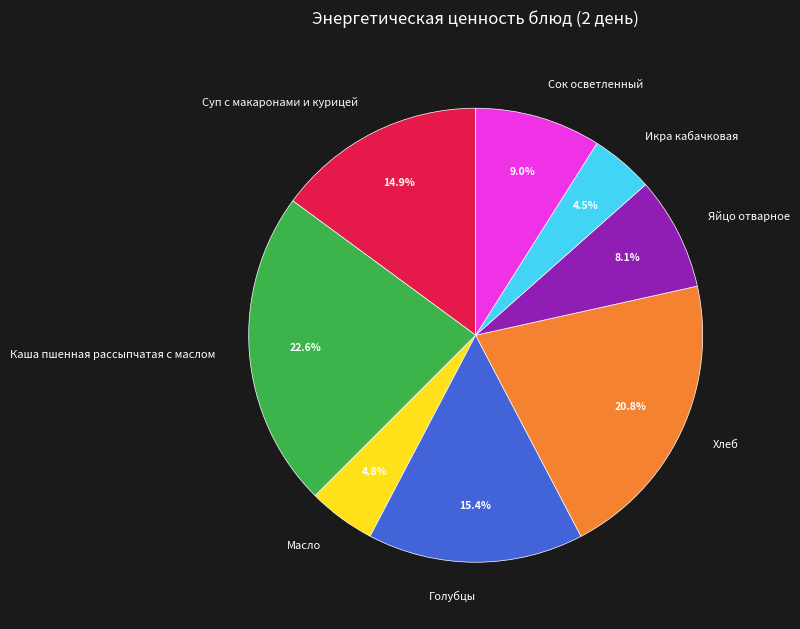

What percentage is the Голубцы slice, to the nearest percent?

15%